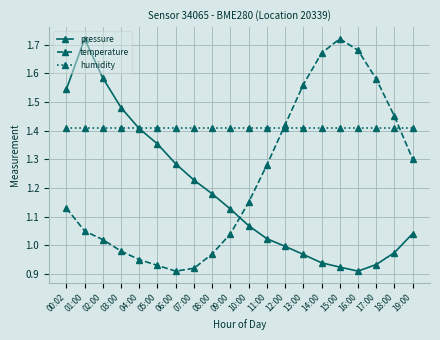

Where is the first local maximum for pressure?

01:00